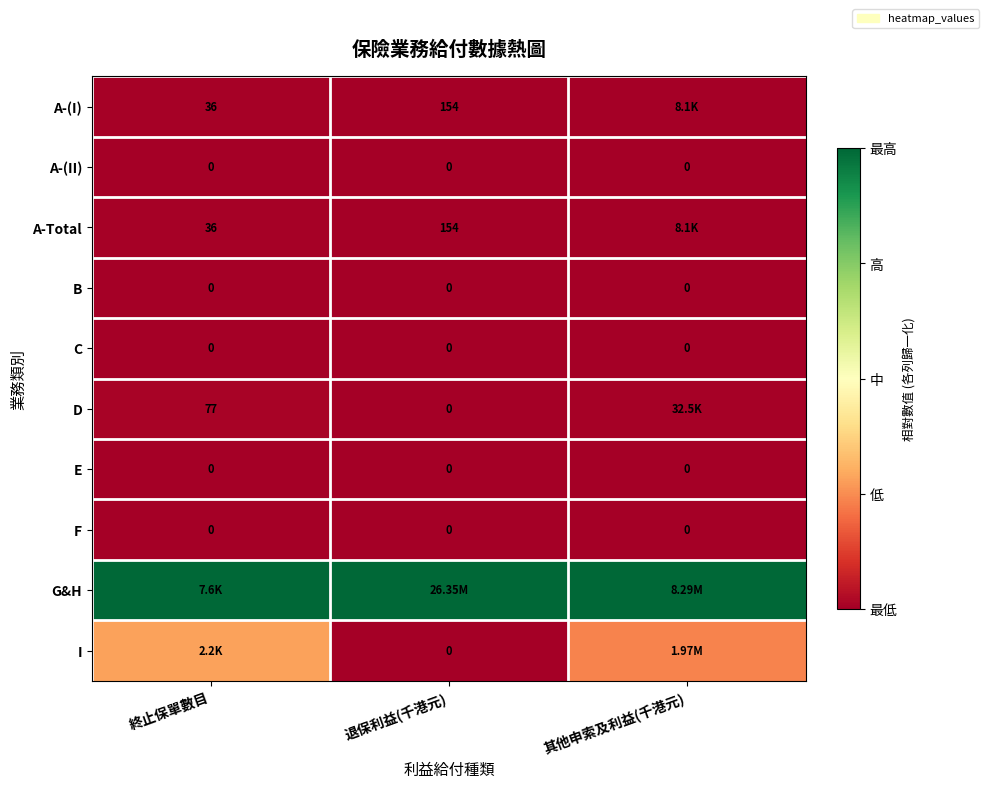

Is the value of A-Total at 終止保單數目 greater than the value of A-(I) at 退保利益(千港元)?

No